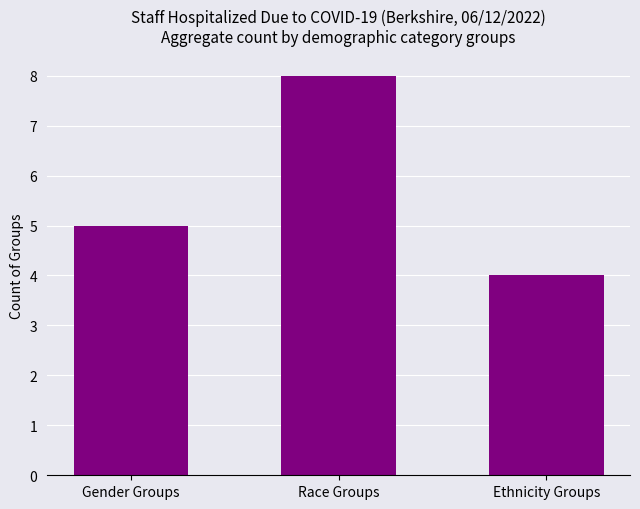

Reading right to left, list all the values displayed in this chart.

Ethnicity Groups=4	Race Groups=8	Gender Groups=5